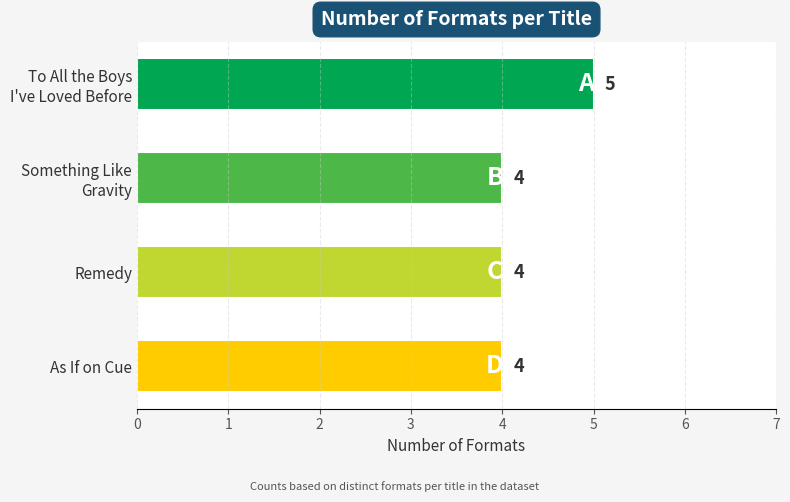

True or false: the data shows 4 at Remedy.

True